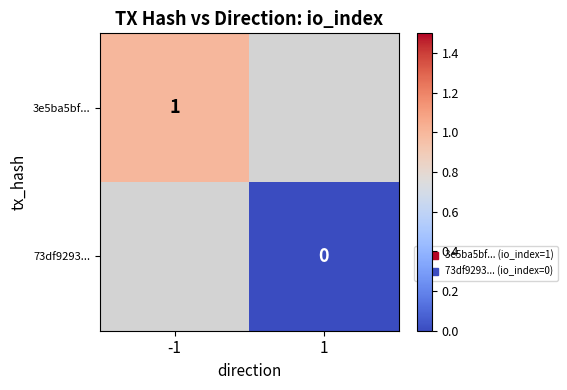

Is the value of 73df9293... at 1 greater than the value of 3e5ba5bf... at -1?

No